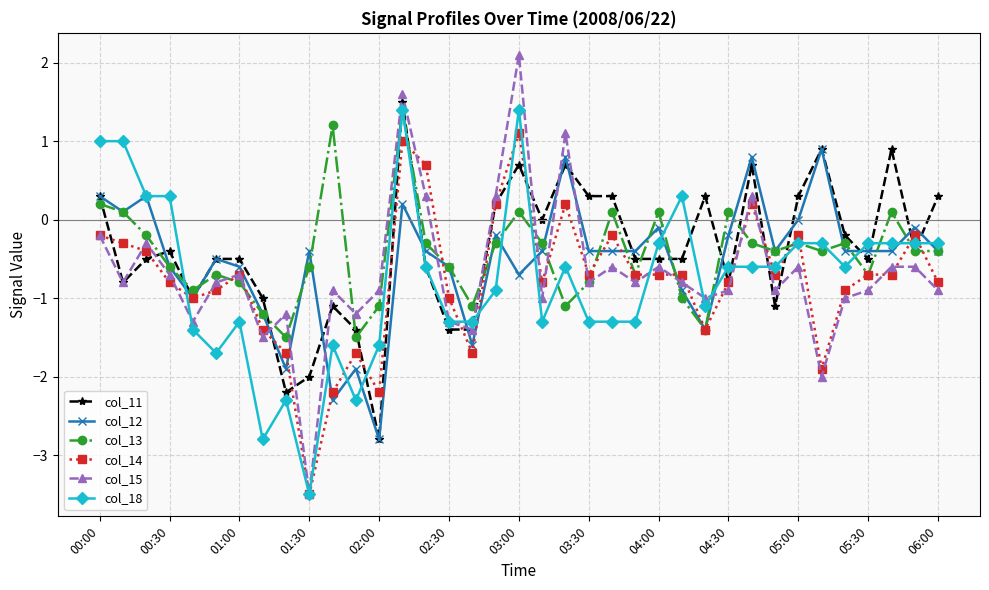

How many series are shown in this chart?

6